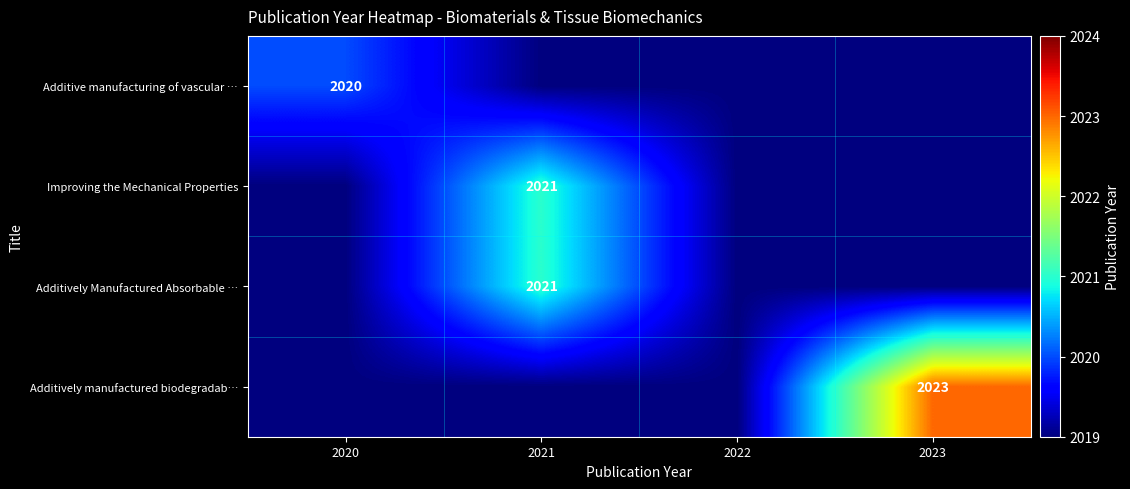

The value of Additively Manufactured Absorbable … at 2021 is 2021. True or false?

True